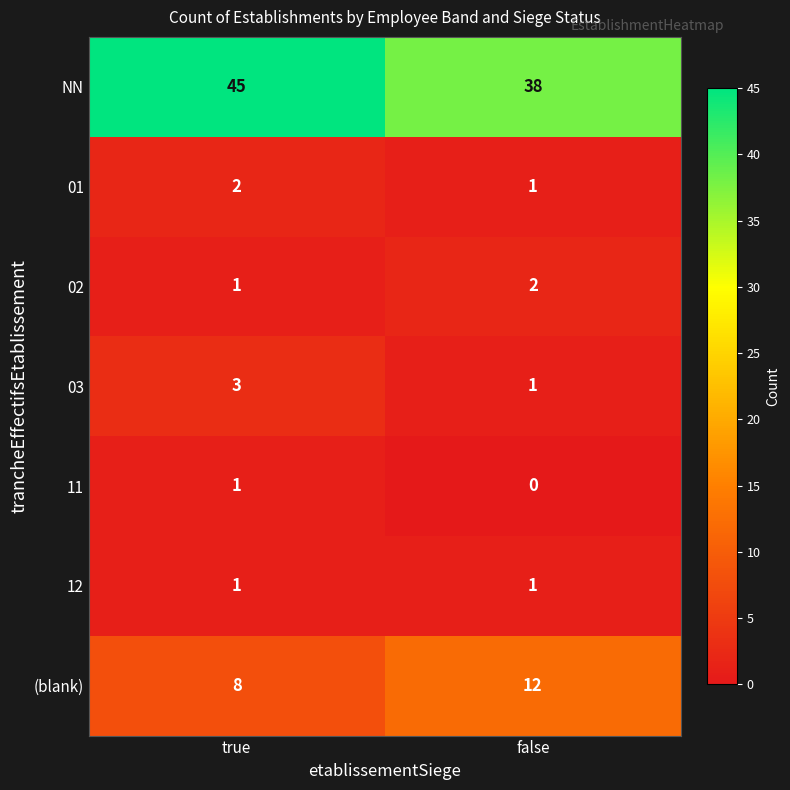

Reading left to right, transcribe all the data shown in this chart.

NN: true=45	false=38
01: true=2	false=1
02: true=1	false=2
03: true=3	false=1
11: true=1	false=0
12: true=1	false=1
(blank): true=8	false=12